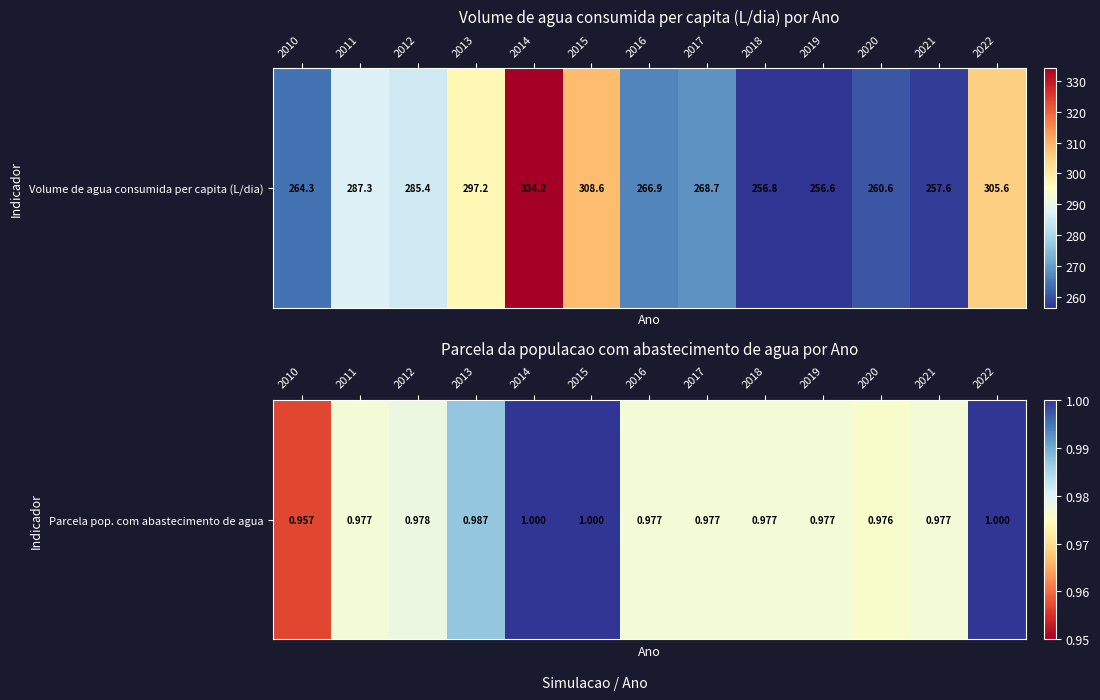

What is the sum of the values at 2016 and 2010?

1.9